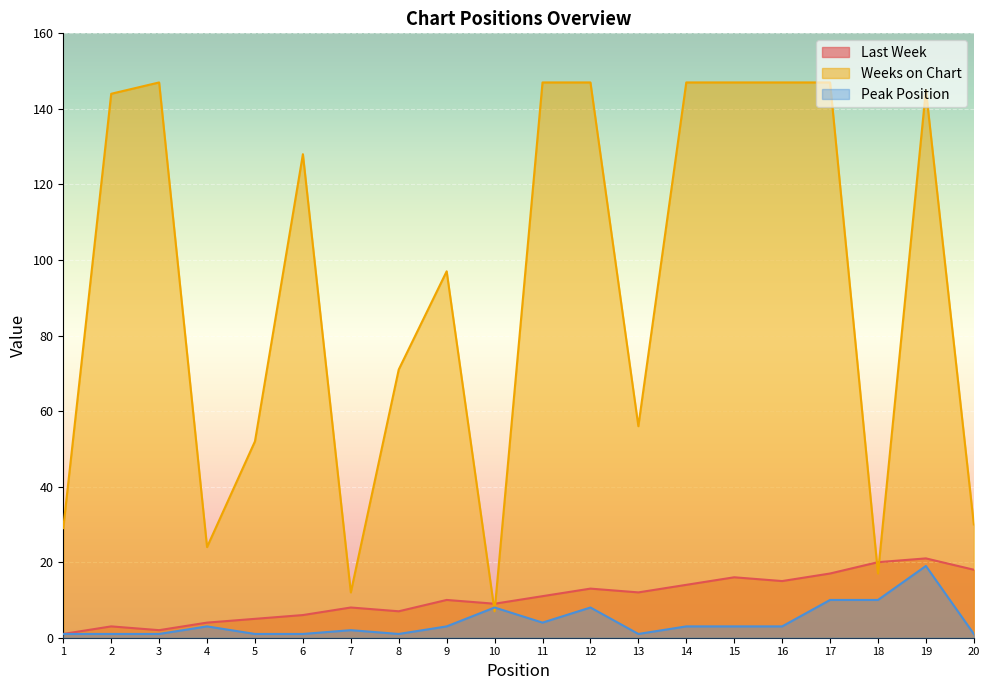

What is the greatest value displayed?

147